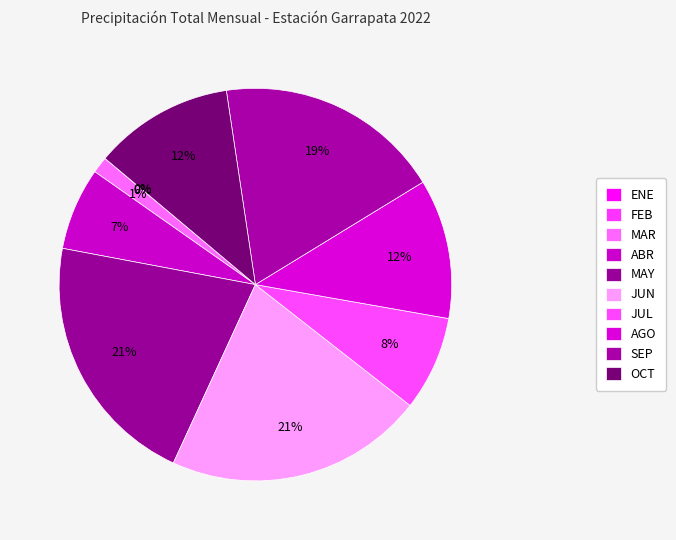

Which category has the smallest portion of the pie?

FEB